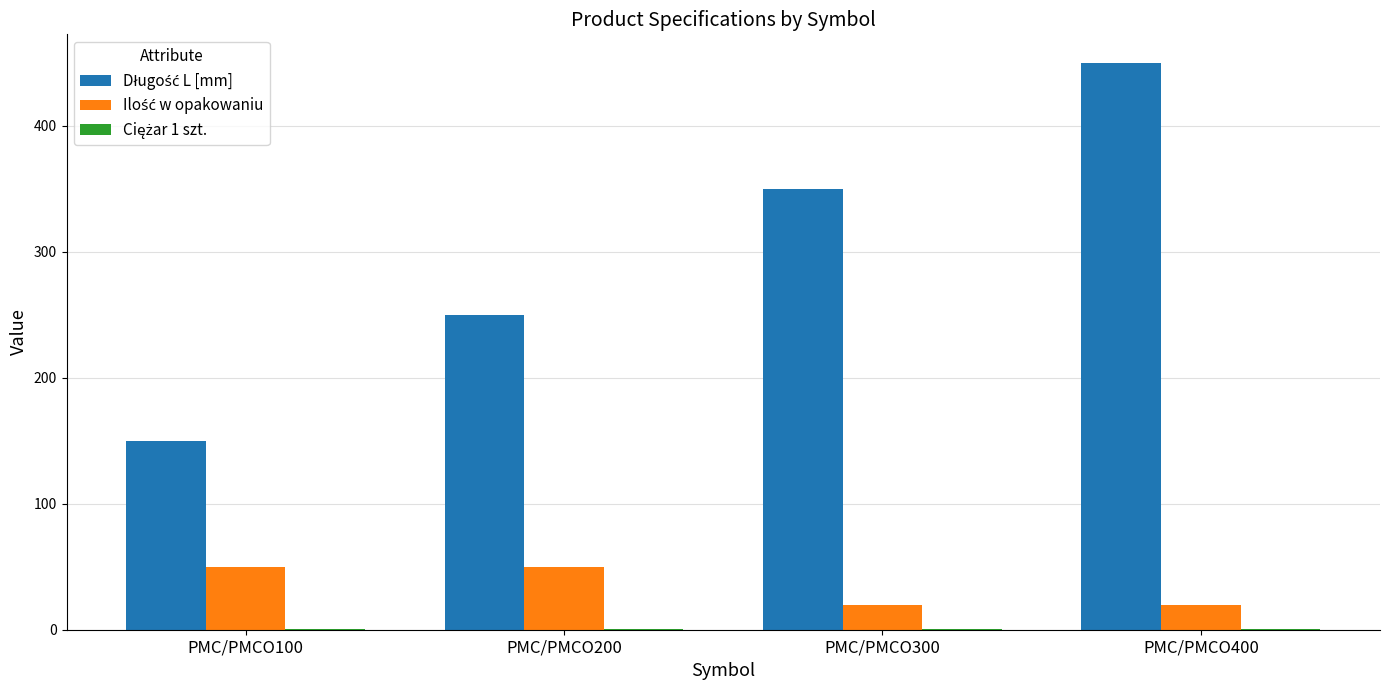

What is the total value across all series at PMC/PMCO400?

470.7